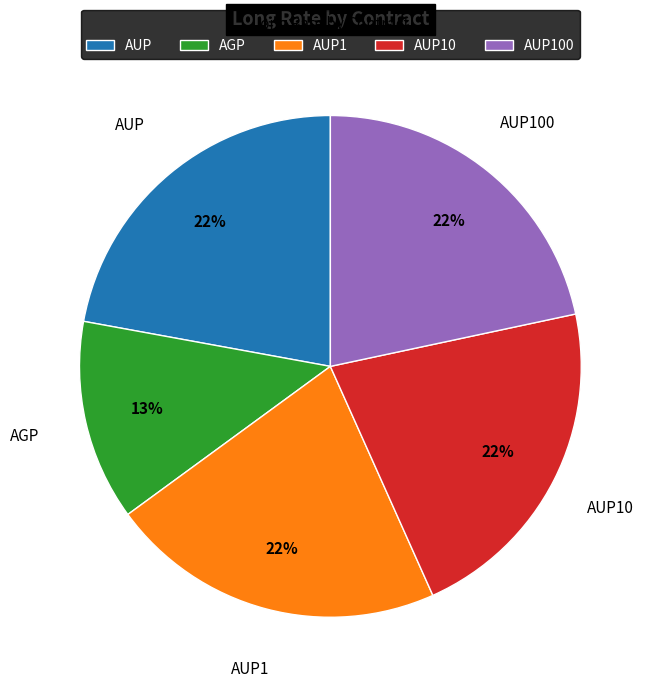

What percentage is the AUP1 slice, to the nearest percent?

22%